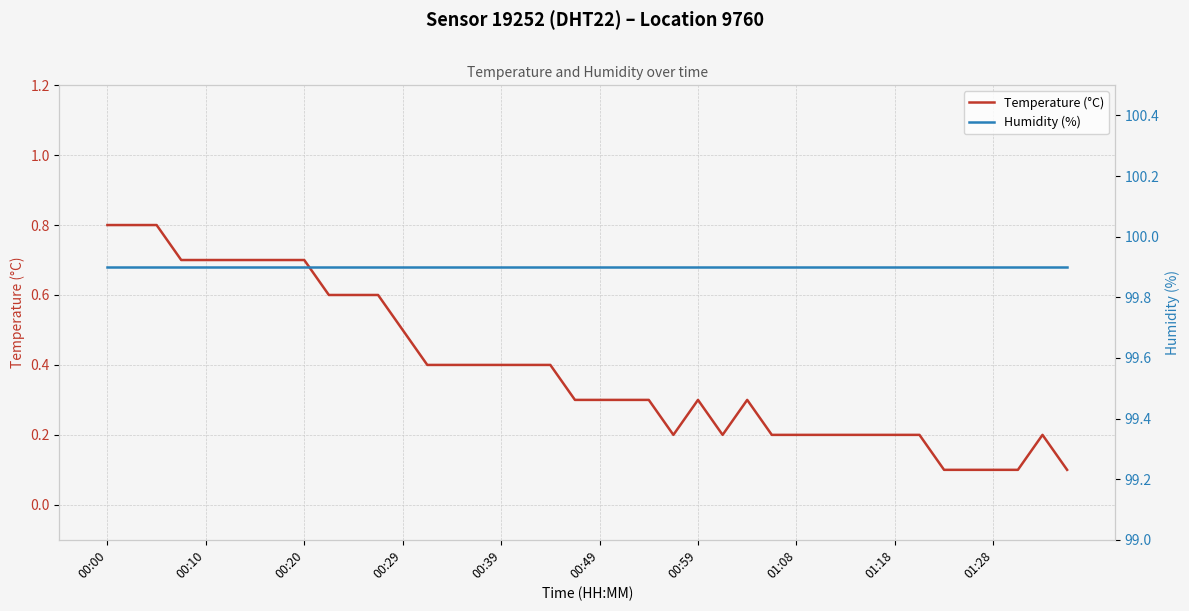

Which series has the largest total across all categories?

Humidity (%)